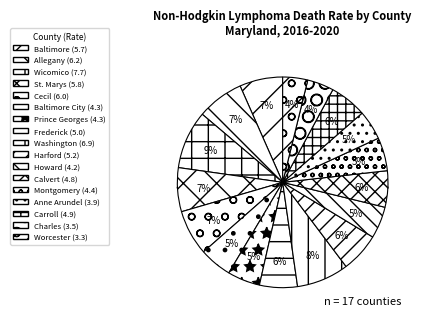

Combined, do Calvert County and Cecil County account for over 50%?

No